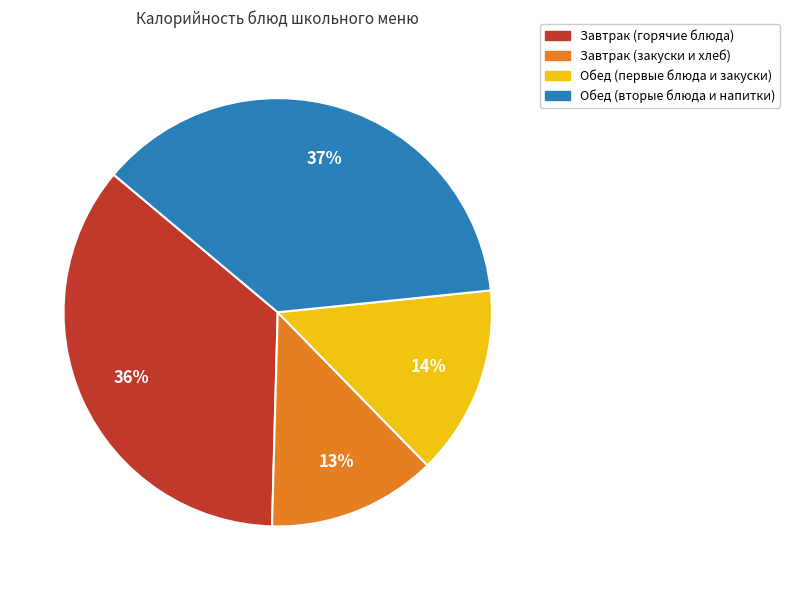

Is there a majority slice in this chart?

No